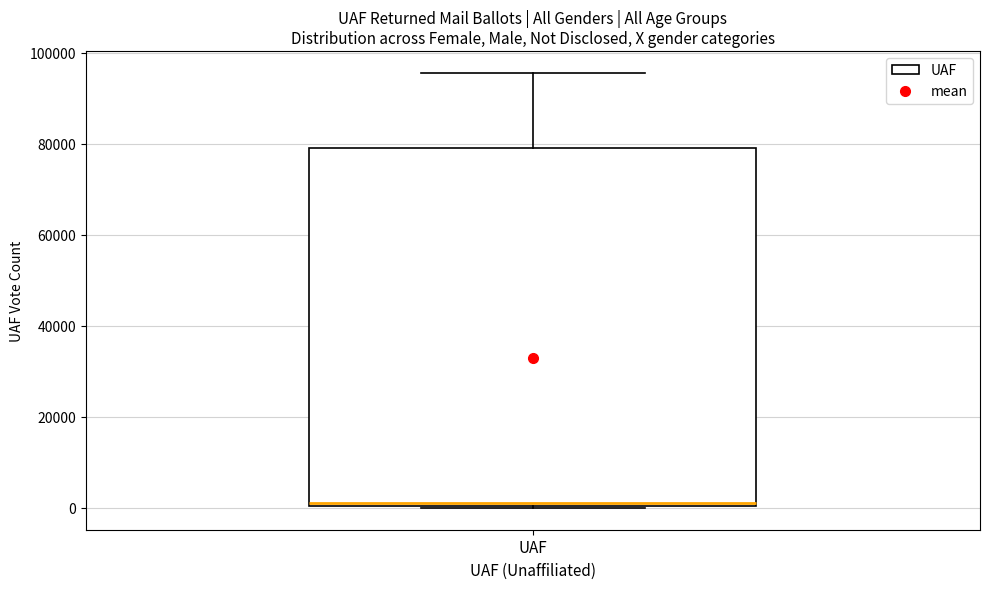

Where is the upper edge of the box for UAF on the y-axis? The values are not printed on the chart, so give them approximately, as read against the axis.

80000